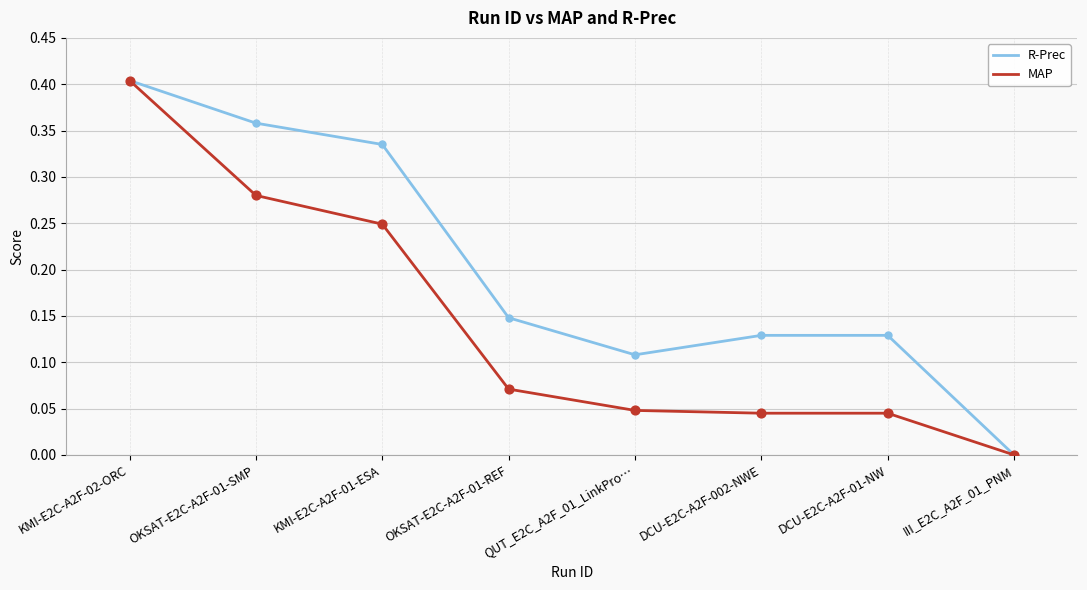

At which category is the sum across all series the highest?

KMI-E2C-A2F-02-ORC